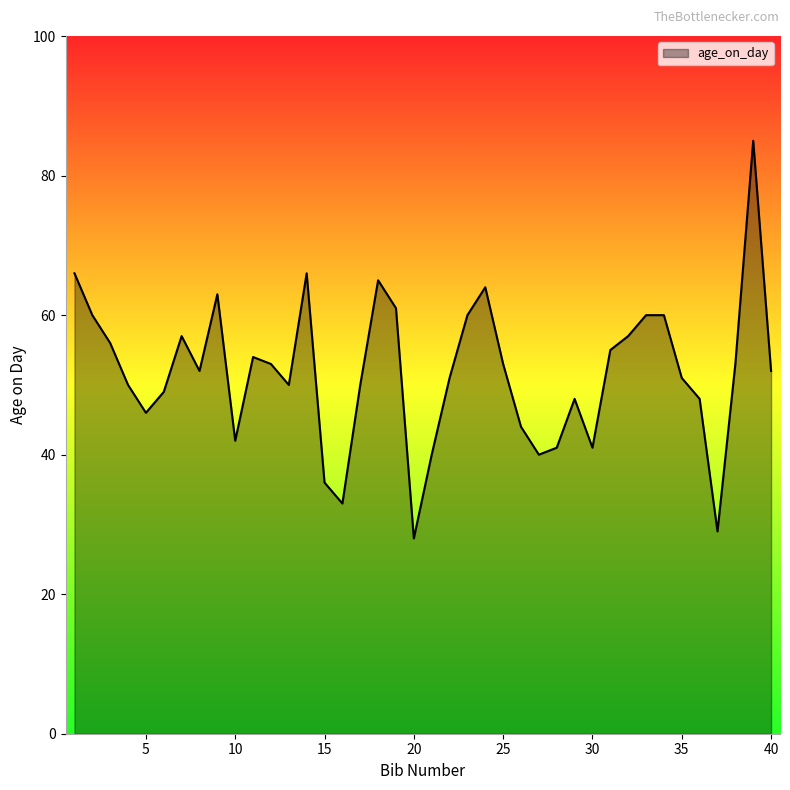

What is the difference between the maximum and minimum values?

57